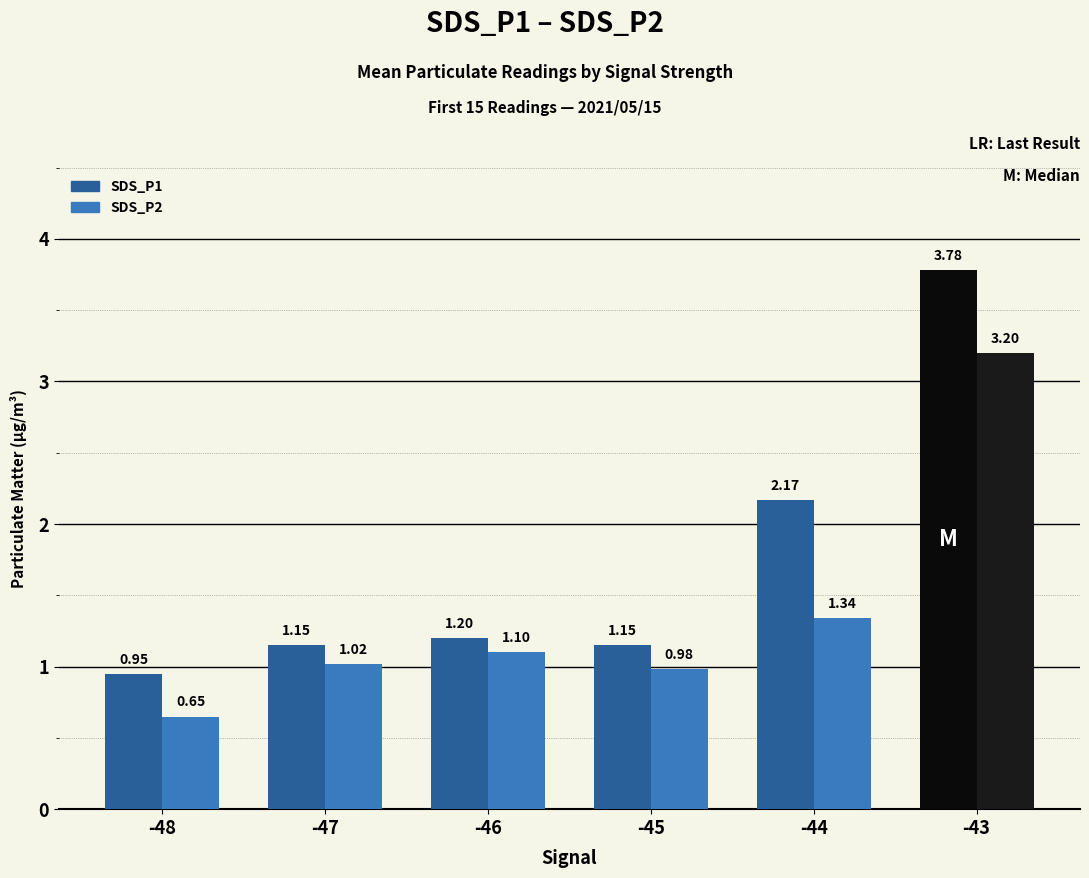

List the series in order of their peak value, highest first.

SDS_P1, SDS_P2